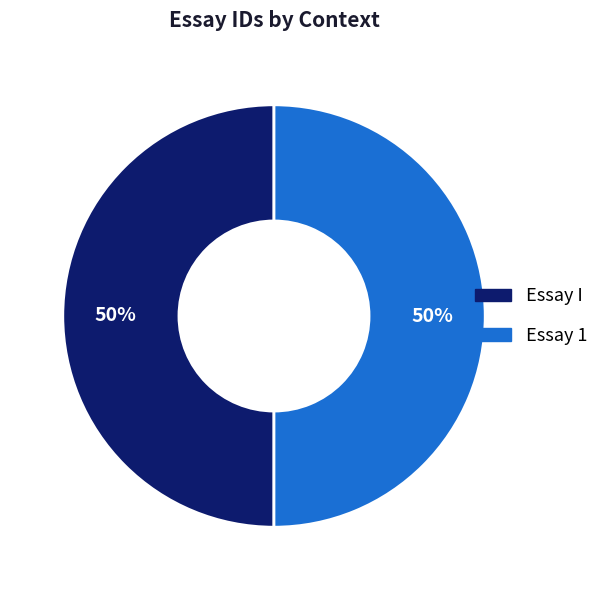

Do Essay 1 and Essay I together represent more than half of the pie?

Yes